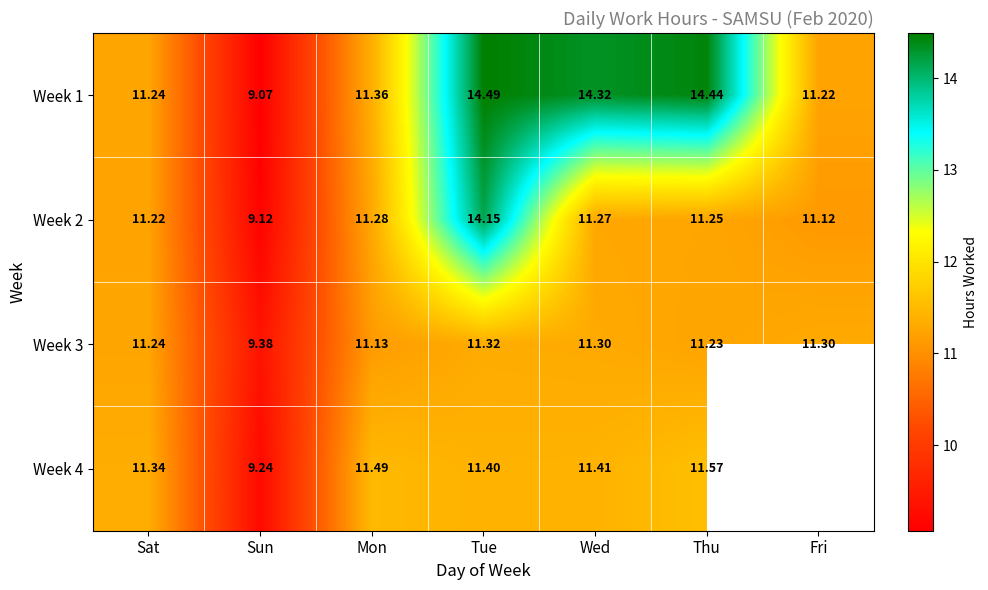

Where does the Week 2 series first go above 11?

Sat